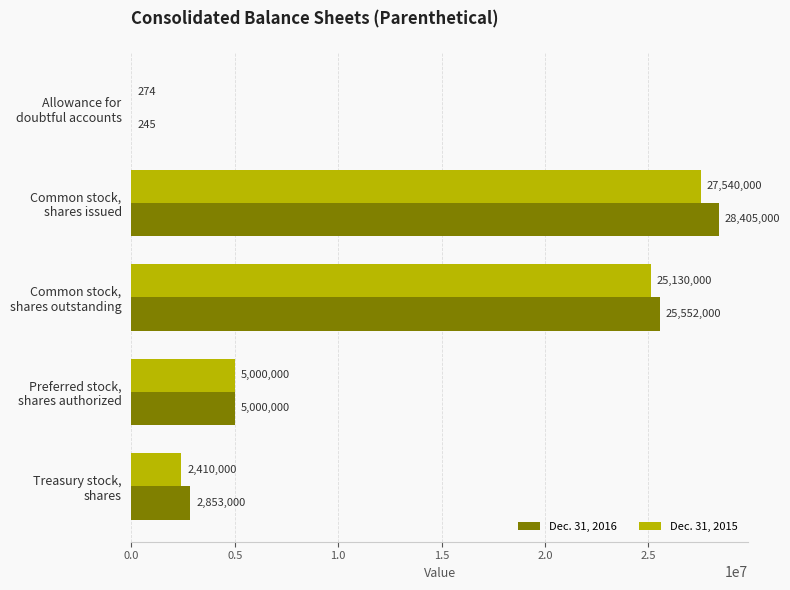

Which series has the largest total across all categories?

Dec. 31, 2016